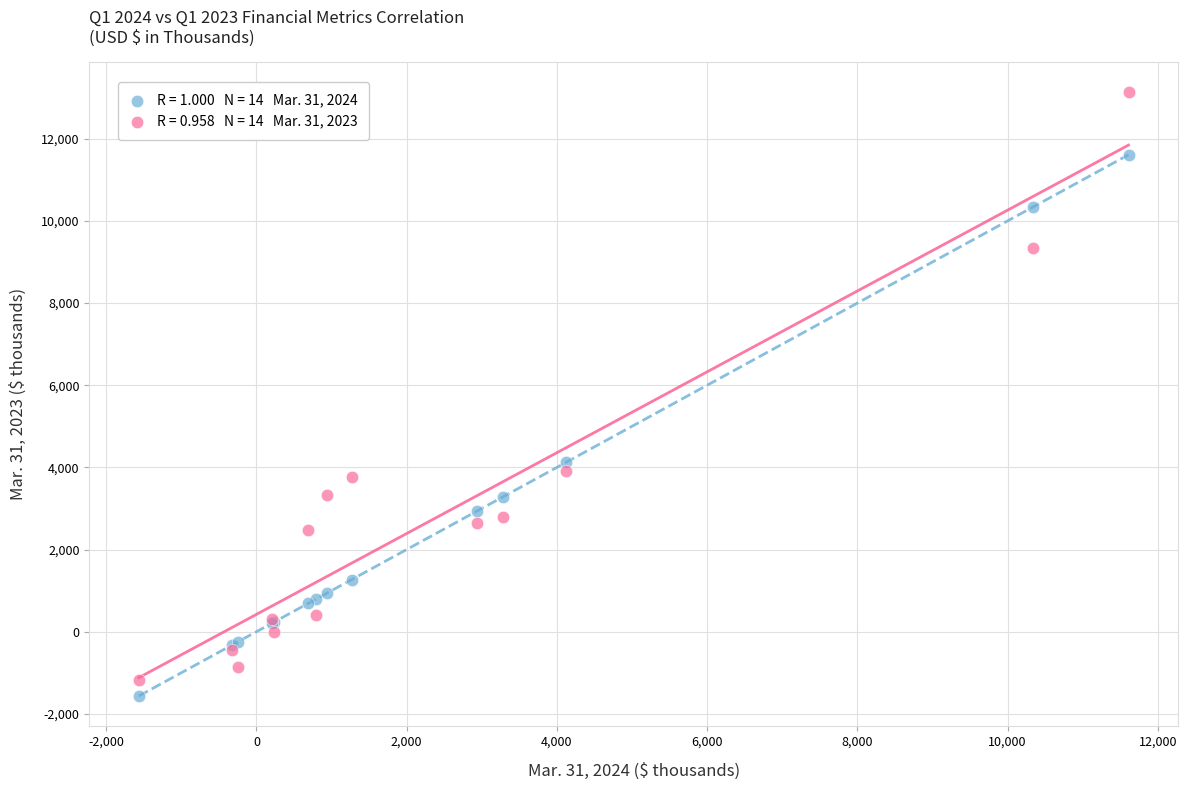

Across all series, what Y value is closest to 5781?

4125